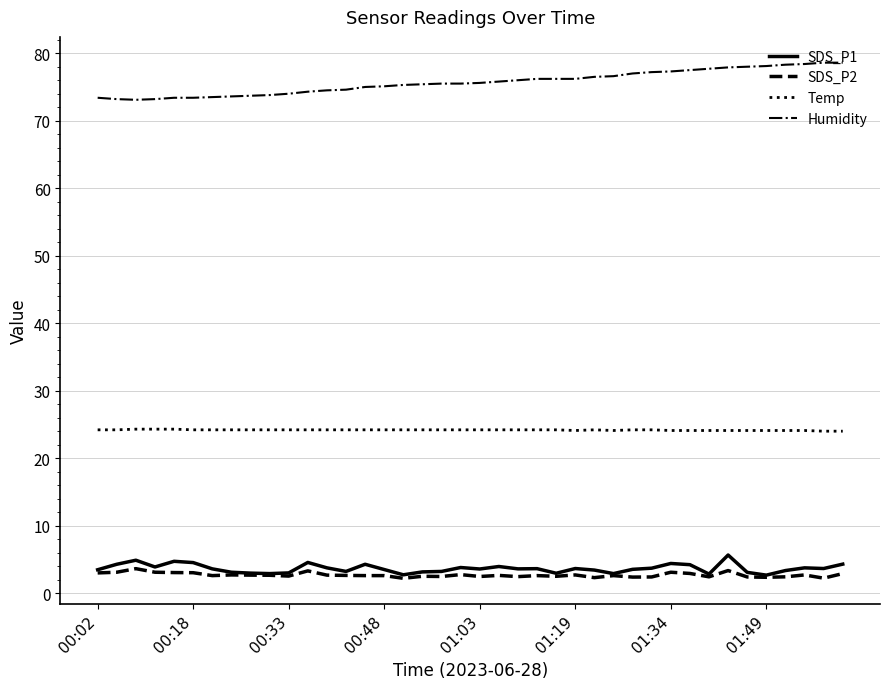

What are all the series names shown in the legend?

SDS_P1, SDS_P2, Temp, Humidity